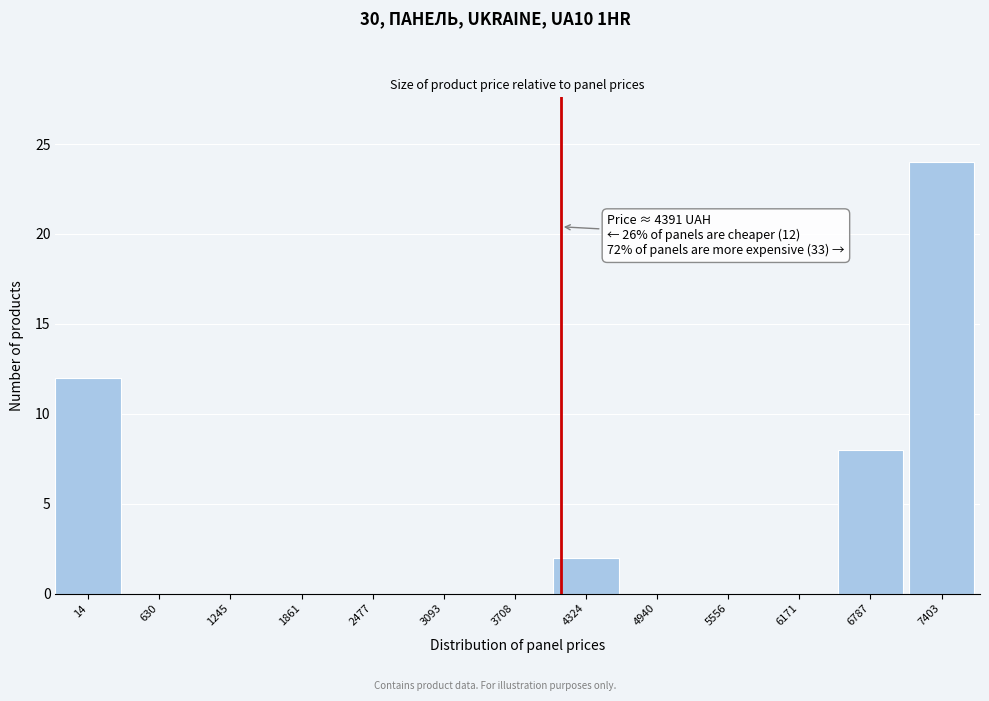

Reading left to right, list all the values displayed in this chart.

14=12	630=0	1245=0	1861=0	2477=0	3093=0	3708=0	4324=2	4940=0	5556=0	6171=0	6787=8	7403=24